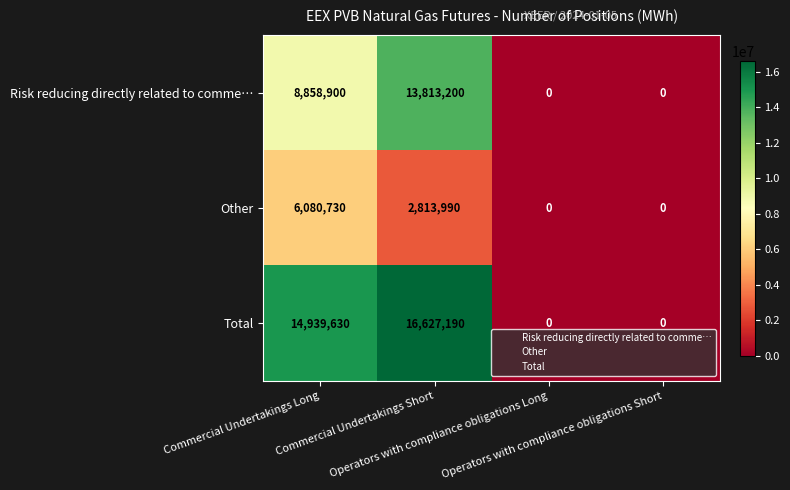

Which series has the widest spread of values?

Total